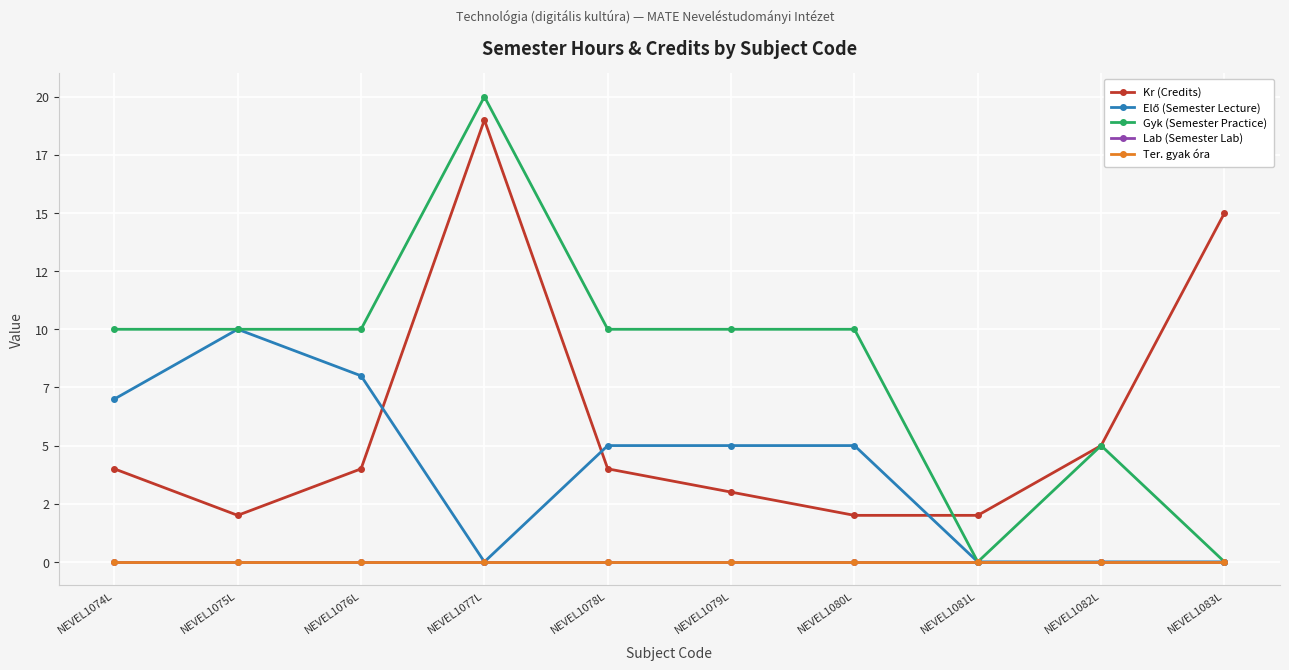

Which series changed the most between NEVEL1079L and NEVEL1080L?

Kr (Credits)